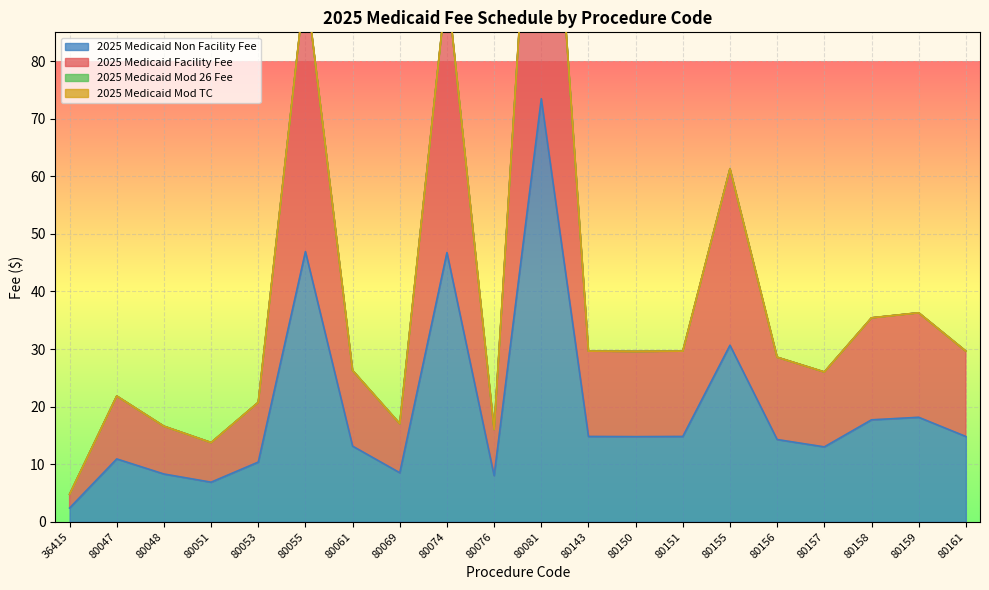

True or false: 2025 Medicaid Facility Fee and 2025 Medicaid Non Facility Fee intersect in this chart.

False